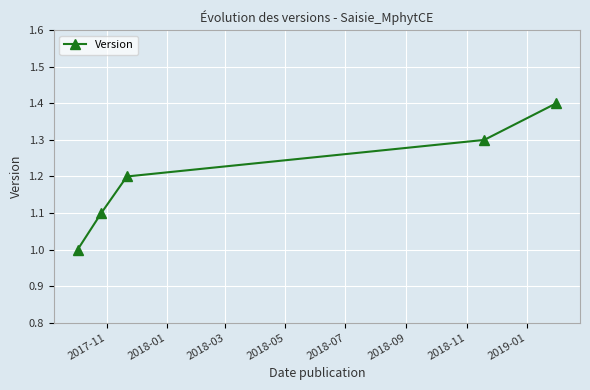

Reading right to left, list all the values displayed in this chart.

1.4	1.3	1.2	1.1	1.0